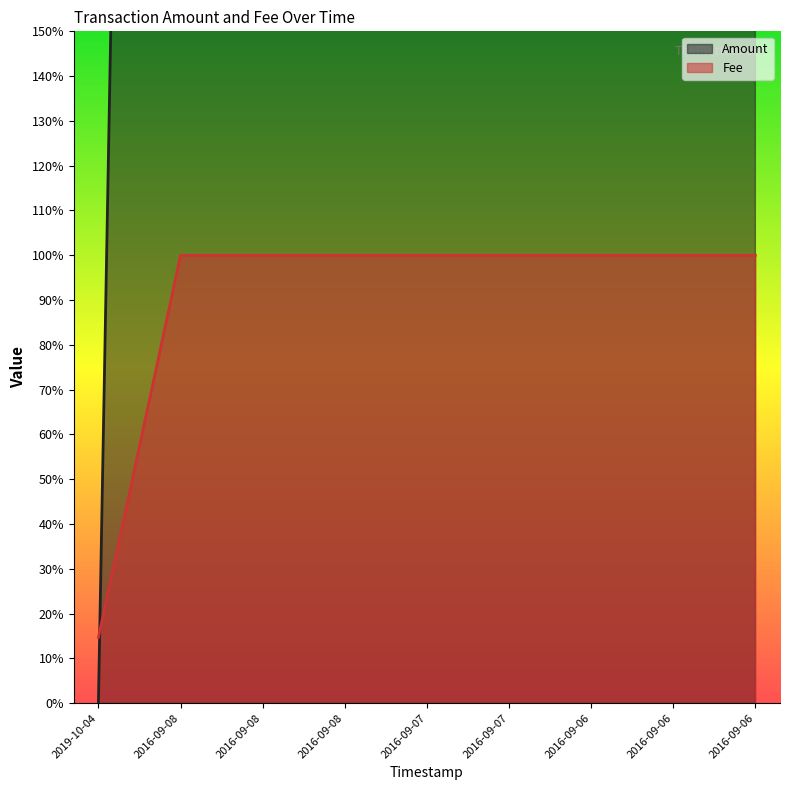

Which series changed the most between 2016-09-06 and 2016-09-06?

Amount